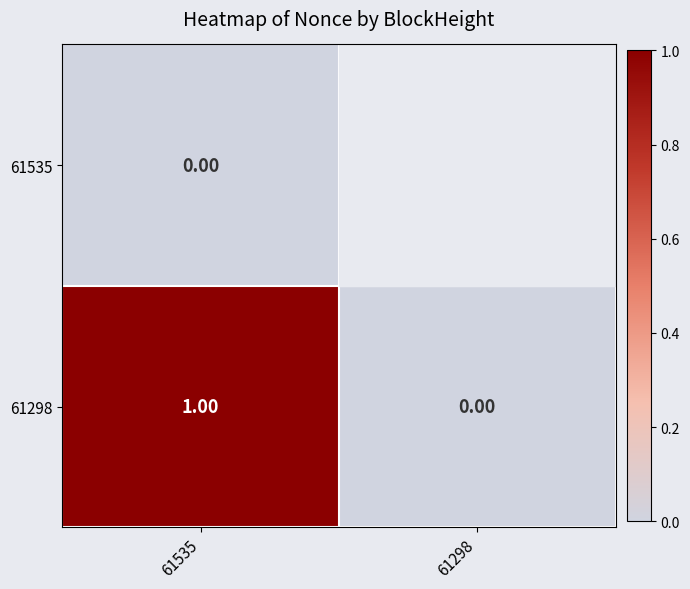

Between 61298 and 61535, which is larger?

61298